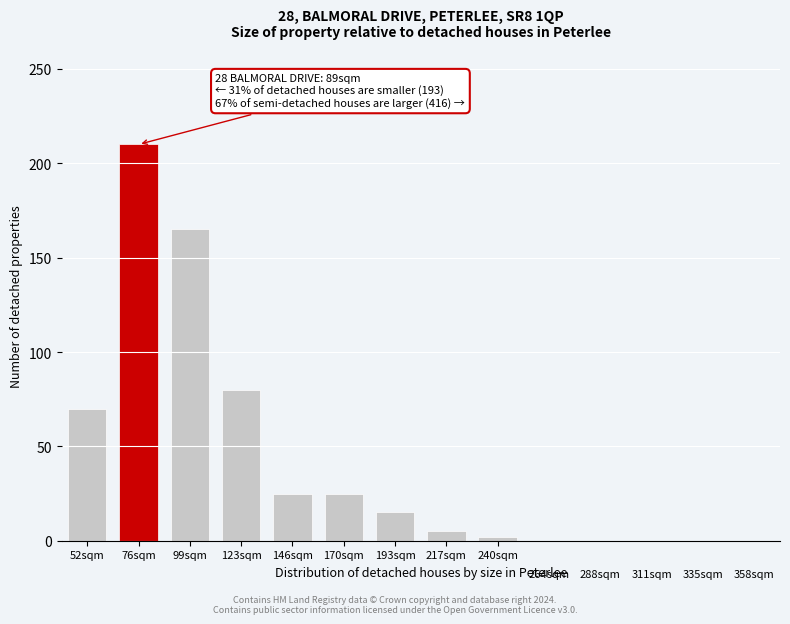

Reading left to right, what are all the values shown in this chart?

52sqm=70	76sqm=210	99sqm=165	123sqm=80	146sqm=25	170sqm=25	193sqm=15	217sqm=5	240sqm=2